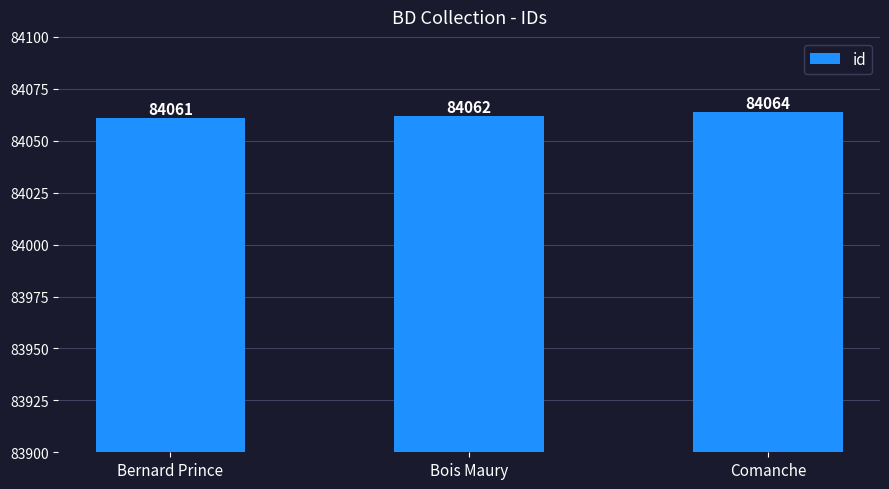

Which label corresponds to the smallest value in the chart?

Bernard Prince